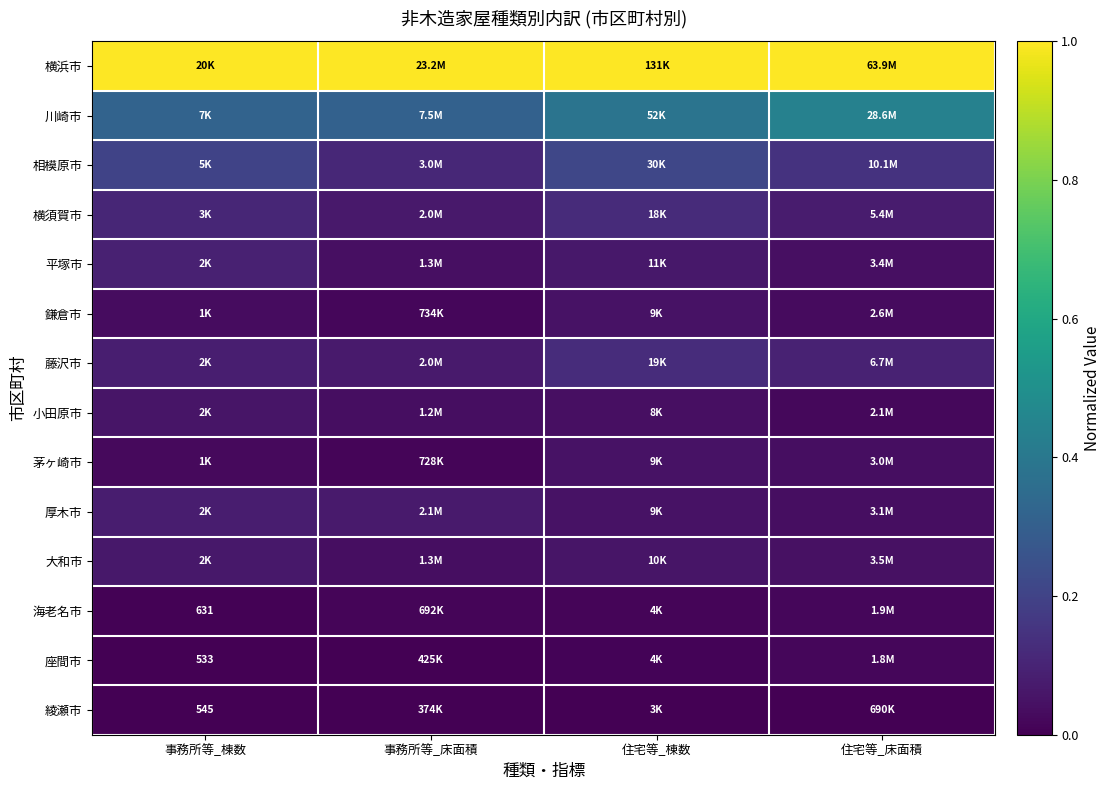

What is the sum of the 鎌倉市 values at 住宅等_棟数 and 事務所等_床面積?

0.1